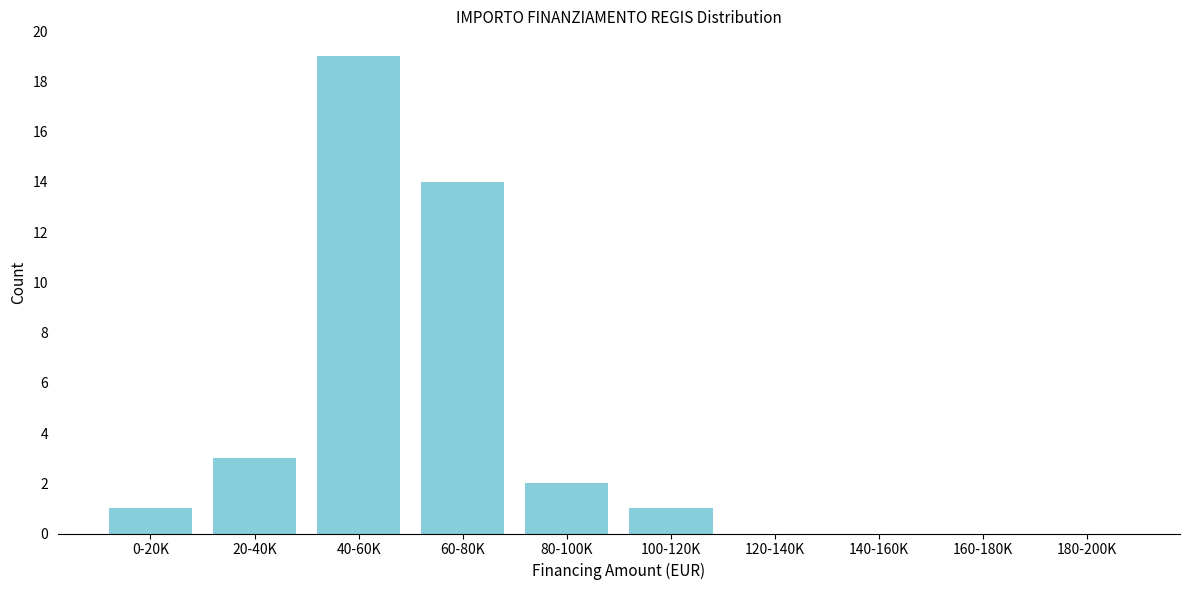

Reading right to left, transcribe all the data shown in this chart.

180-200K=0	160-180K=0	140-160K=0	120-140K=0	100-120K=1	80-100K=2	60-80K=14	40-60K=19	20-40K=3	0-20K=1